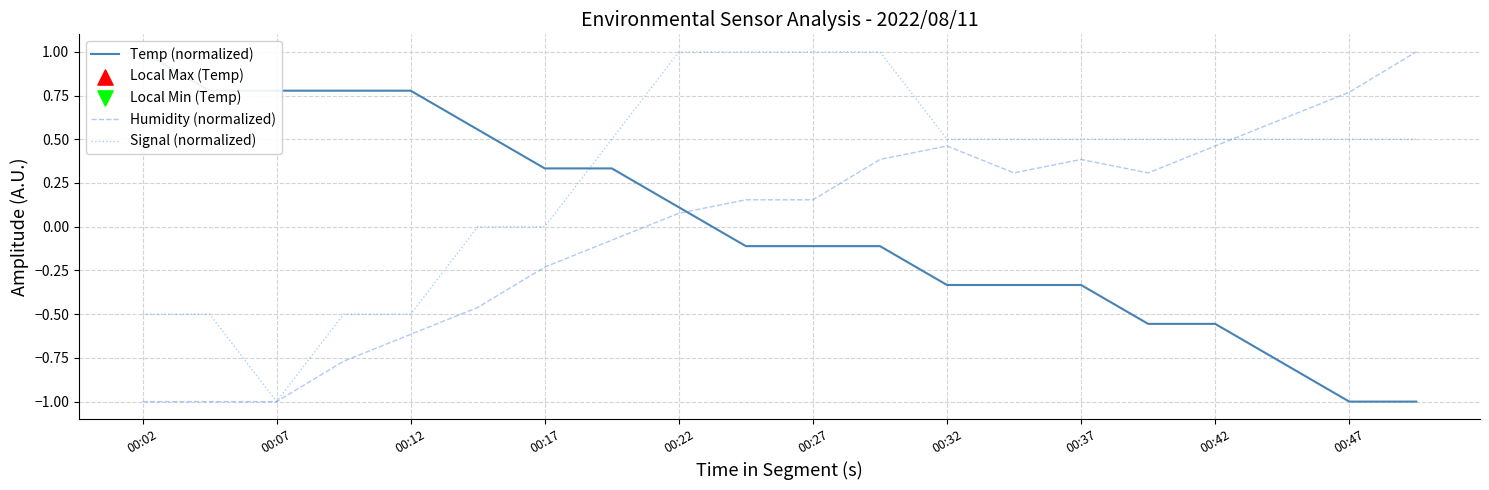

At which category is the sum across all series the highest?

11